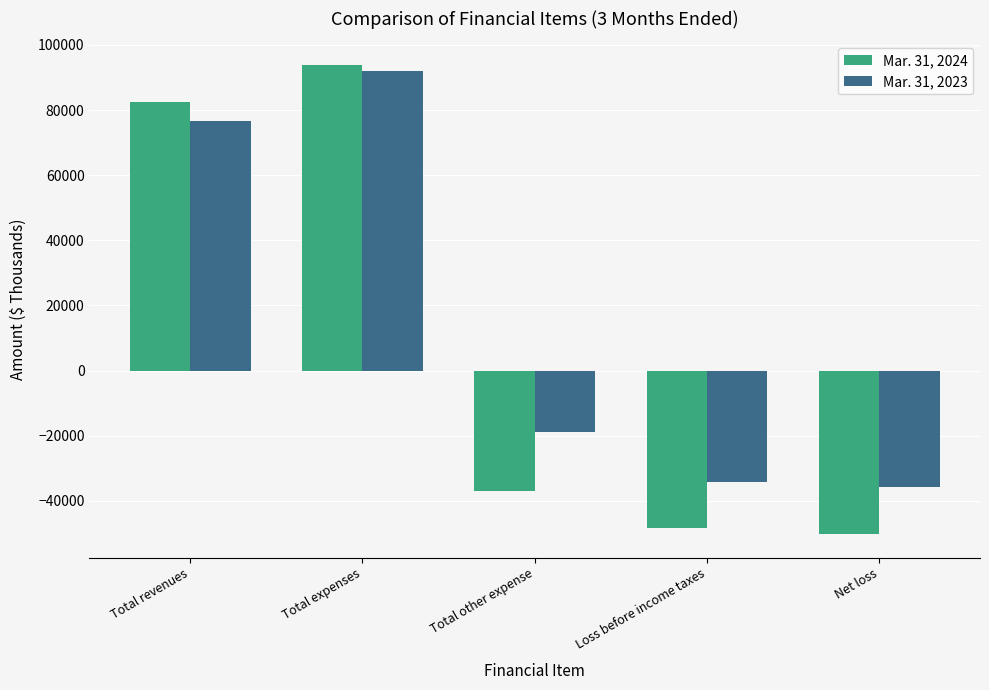

What is the minimum value shown in the chart?

-50297